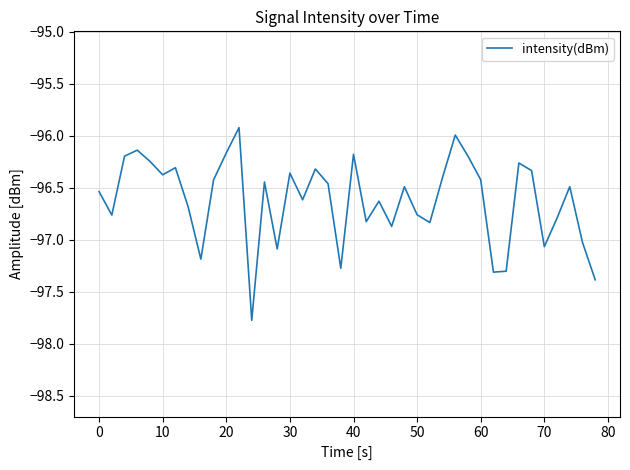

What is the smallest value displayed?

-97.8